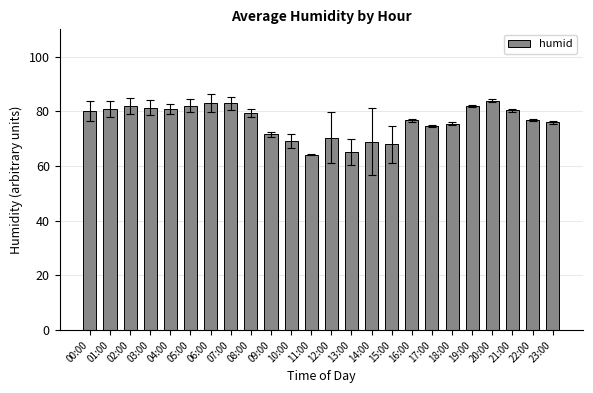

What position from the left is 15:00?

16